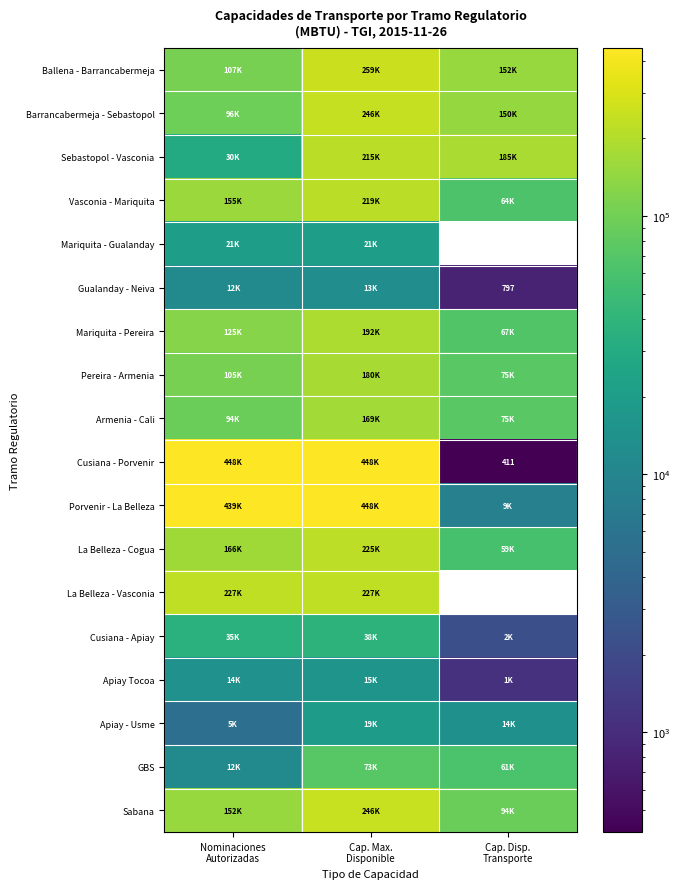

Rank the series by their maximum value, from highest to lowest.

Cusiana - Porvenir, Porvenir - La Belleza, Ballena - Barrancabermeja, Sabana, Barrancabermeja - Sebastopol, La Belleza - Vasconia, La Belleza - Cogua, Vasconia - Mariquita, Sebastopol - Vasconia, Mariquita - Pereira, Pereira - Armenia, Armenia - Cali, GBS, Cusiana - Apiay, Mariquita - Gualanday, Apiay - Usme, Apiay Tocoa, Gualanday - Neiva